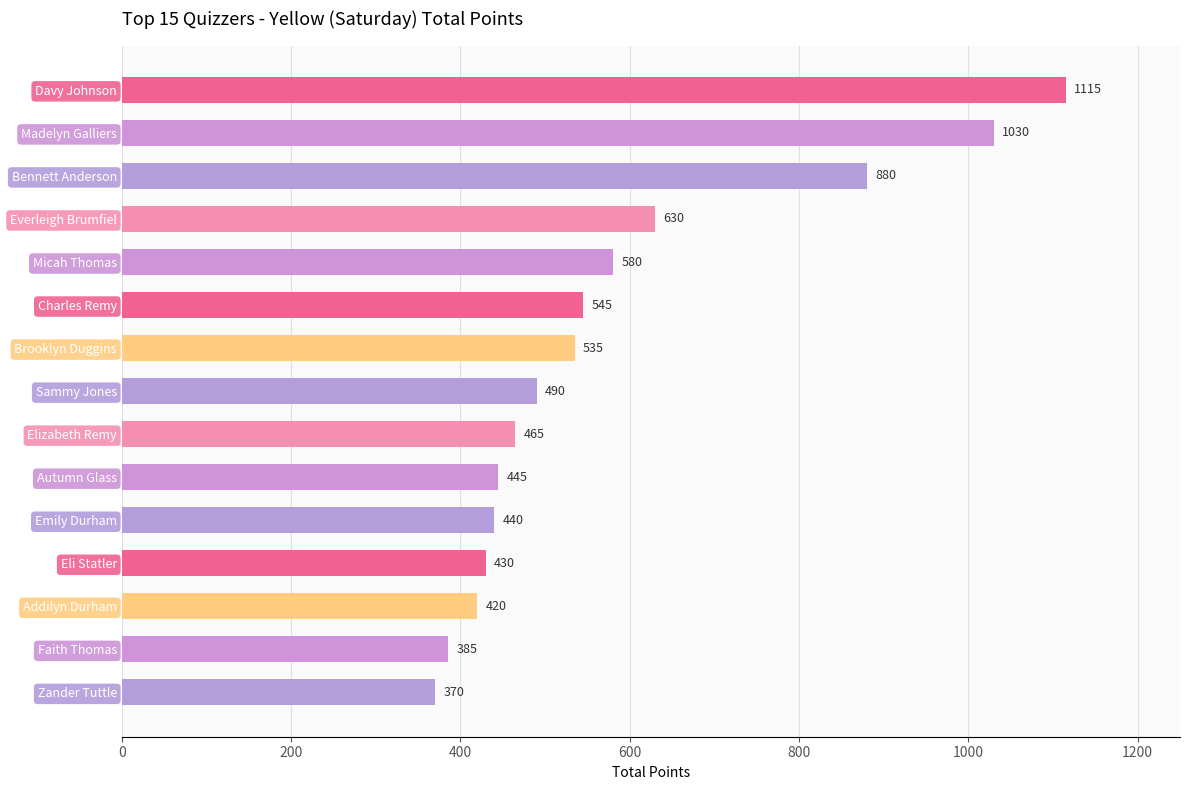

Rank the categories by value from lowest to highest.

Zander Tuttle, Faith Thomas, Addilyn Durham, Eli Statler, Emily Durham, Autumn Glass, Elizabeth Remy, Sammy Jones, Brooklyn Duggins, Charles Remy, Micah Thomas, Everleigh Brumfiel, Bennett Anderson, Madelyn Galliers, Davy Johnson